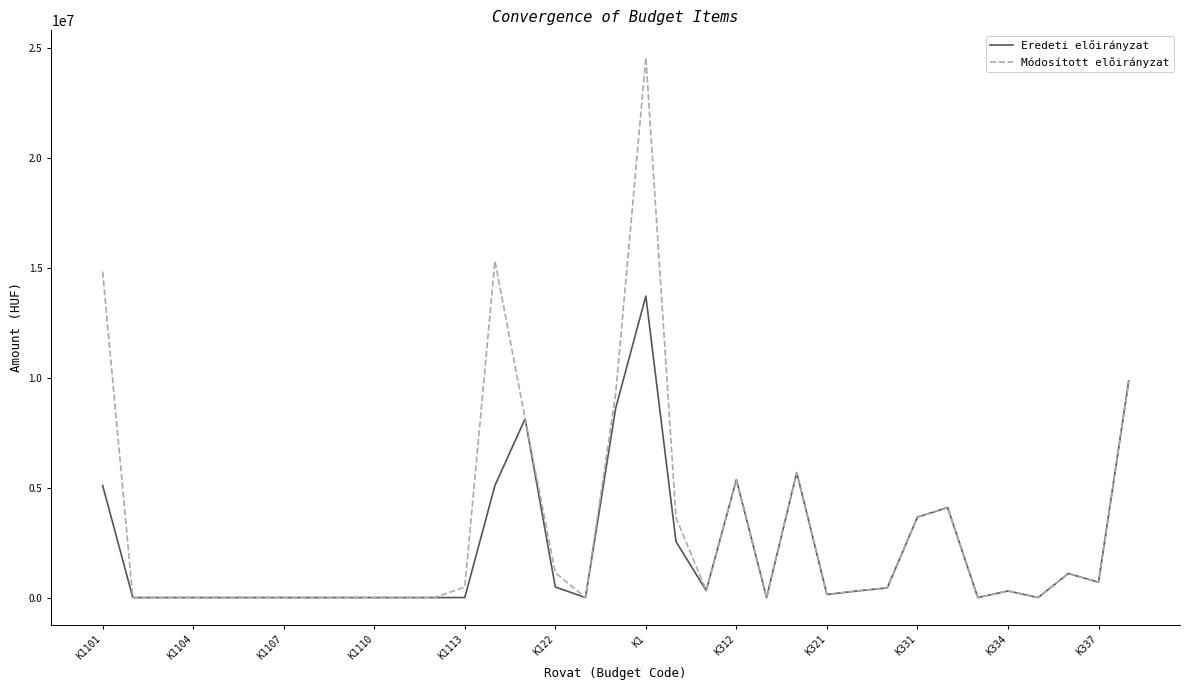

Rank the series by their maximum value, from highest to lowest.

Módosított előirányzat, Eredeti előirányzat